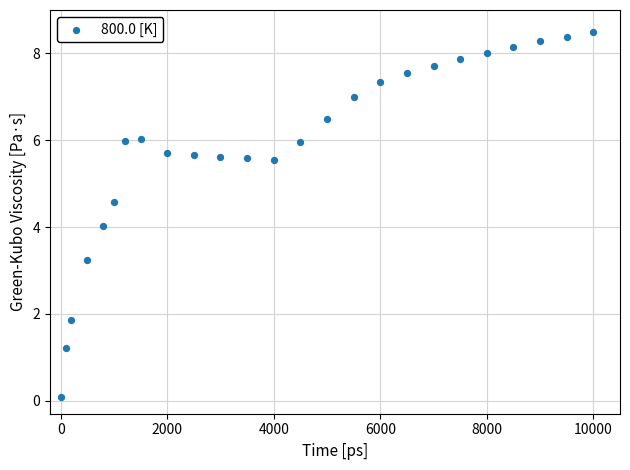

What is the range of Y values (max minus min)?

8.4